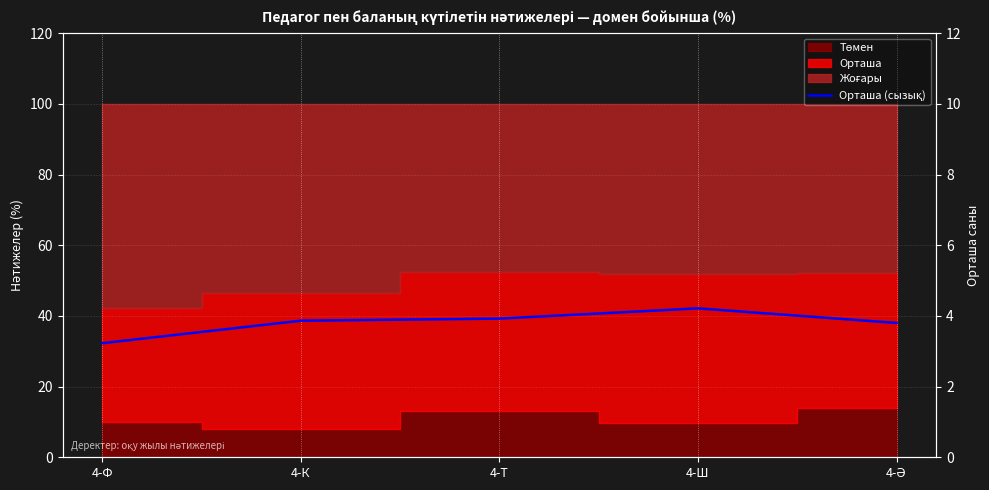

How many values exceed 38?

3